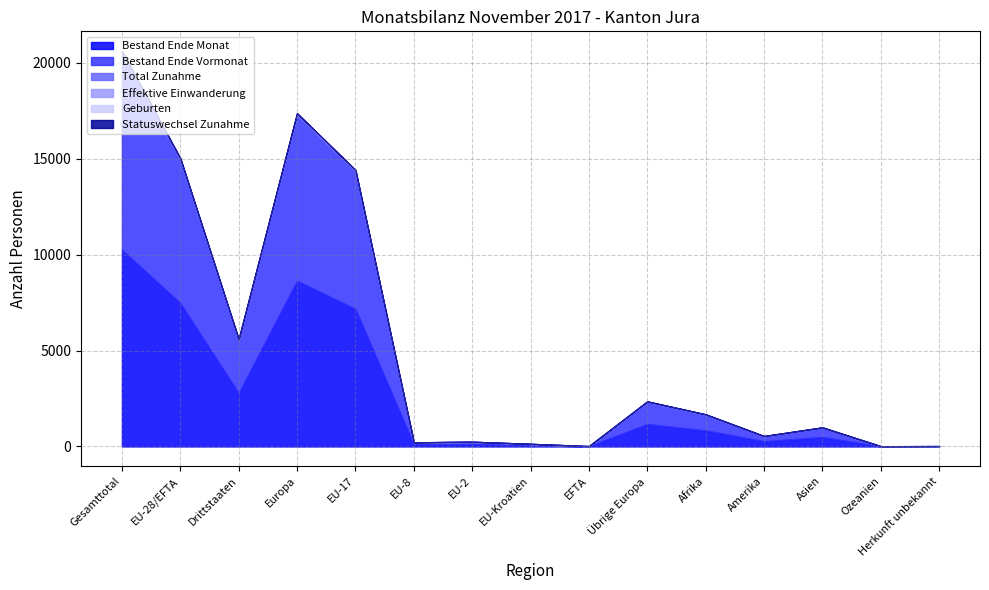

The value of Bestand Ende Vormonat at Gesamttotal is 5484. True or false?

False